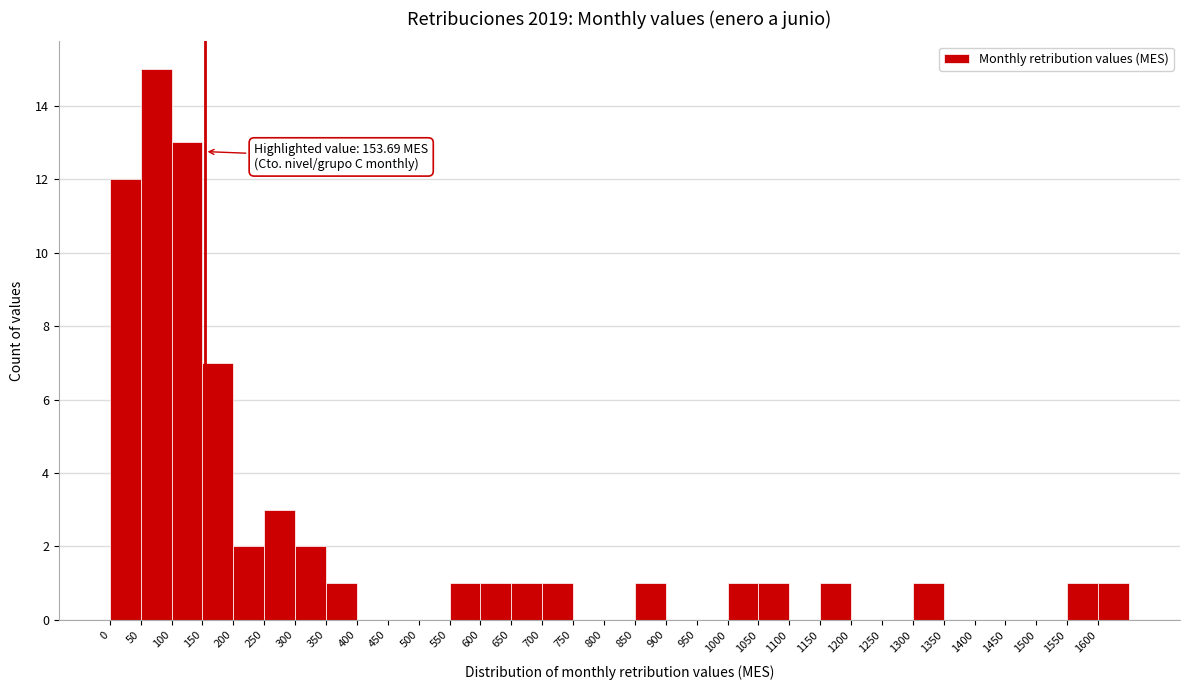

Which range on the x-axis has the tallest bar?

50 to 100